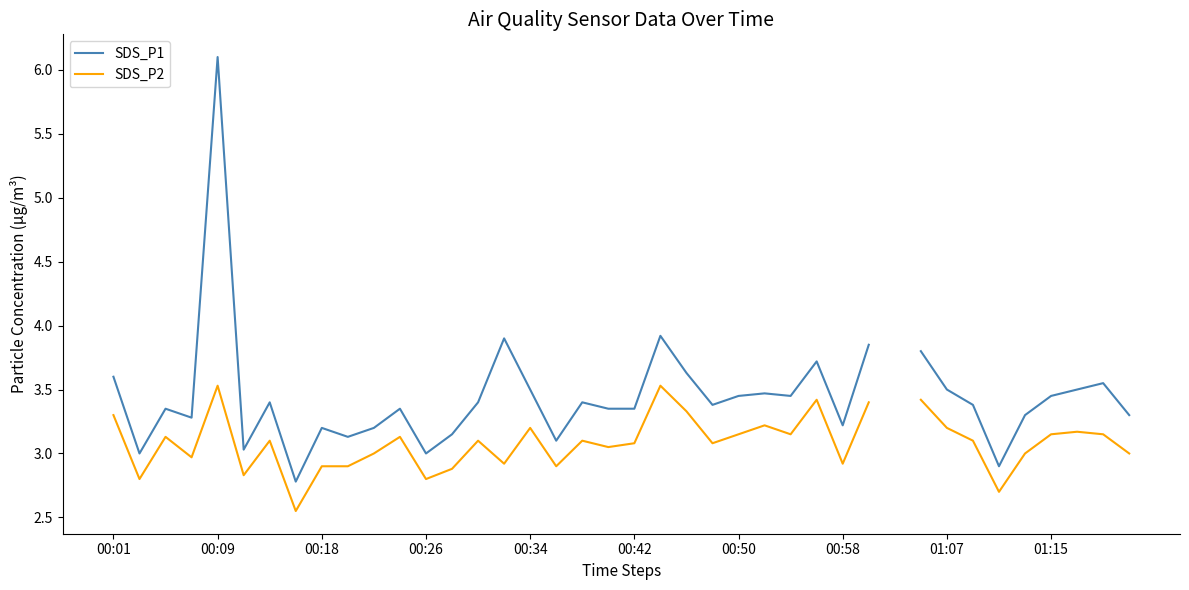

How many distinct data groups are displayed?

2